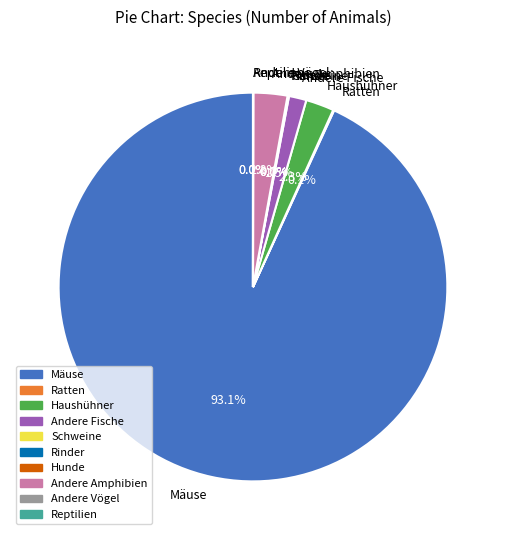

Is the sum of Andere Fische and Andere Amphibien greater than half?

No